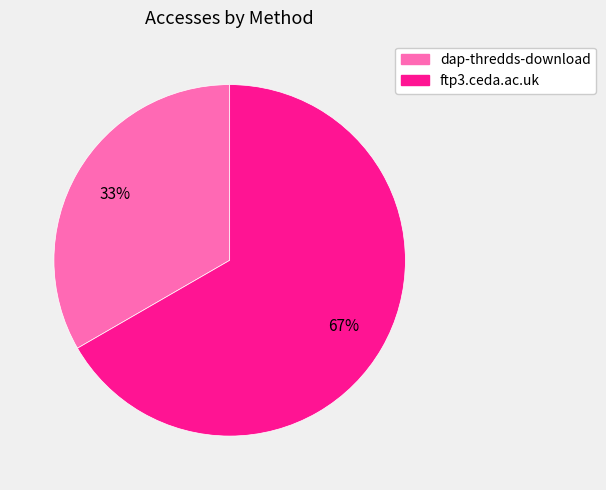

Approximately how many times larger is the value at ftp3.ceda.ac.uk compared to dap-thredds-download?

2.0